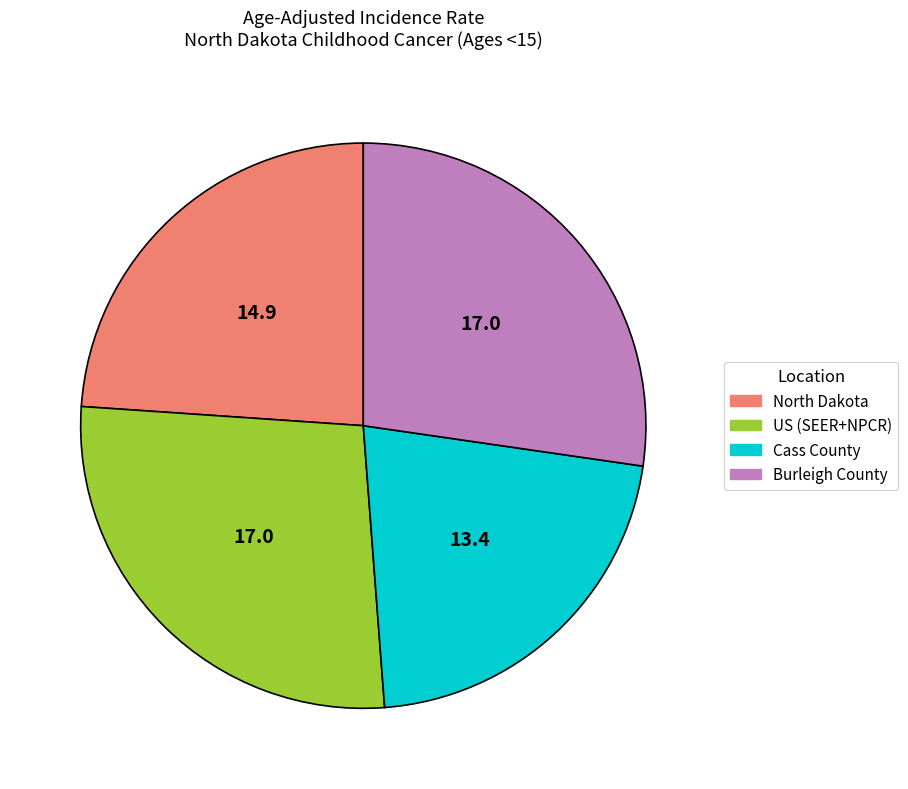

How many slices are in this pie chart?

4